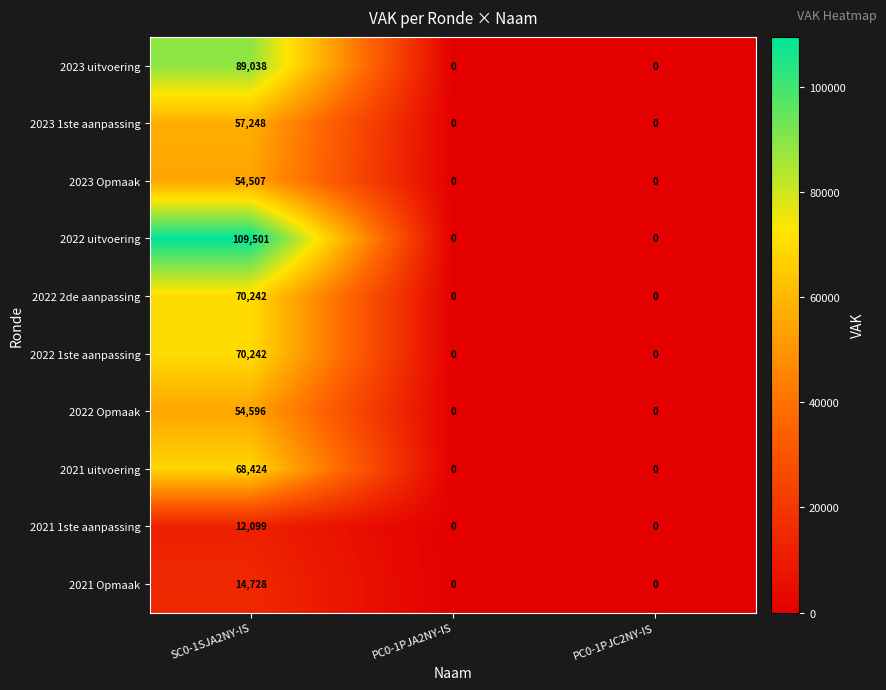

What is the approximate value of 2023 Opmaak at SC0-1SJA2NY-IS?

54507